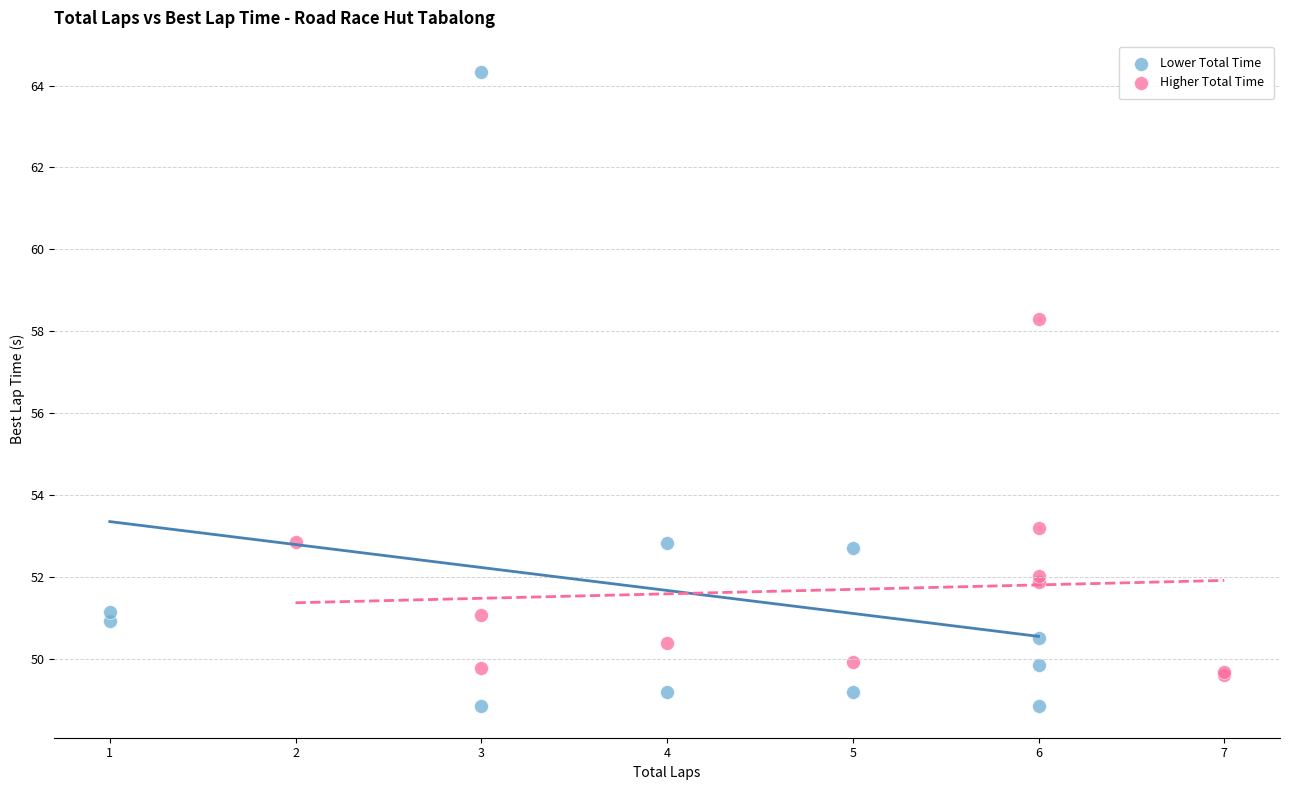

Which series has the widest spread of Y values?

Lower Total Time